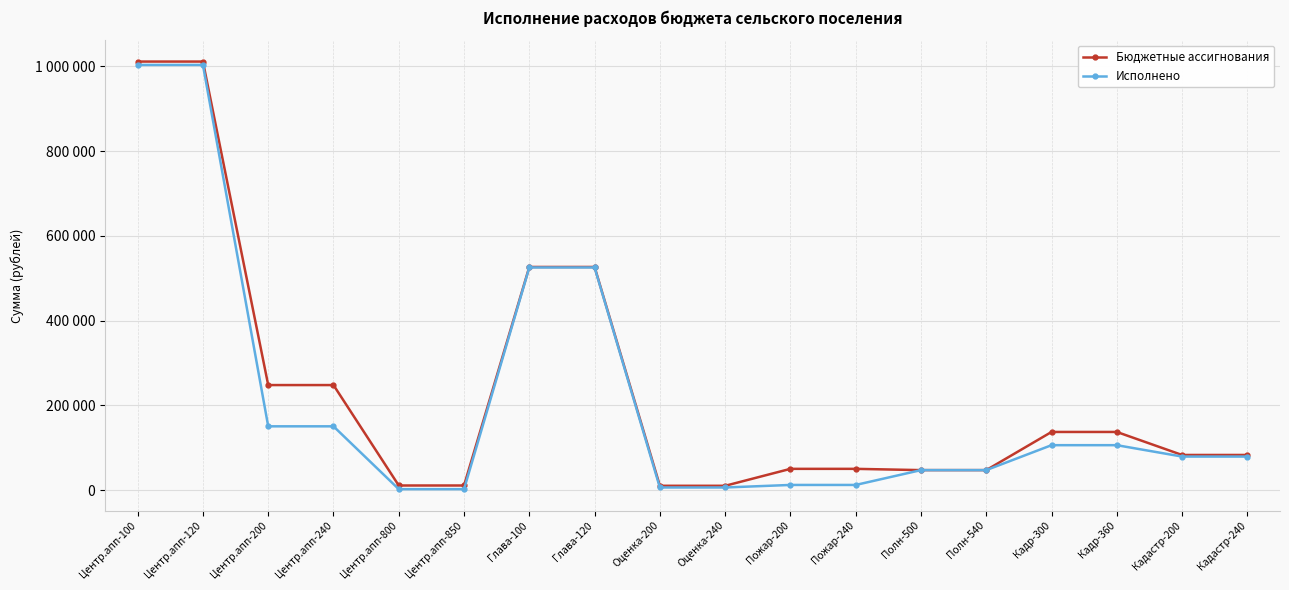

What is the difference between the second highest and second lowest values in the Бюджетные ассигнования series?

1001553.0